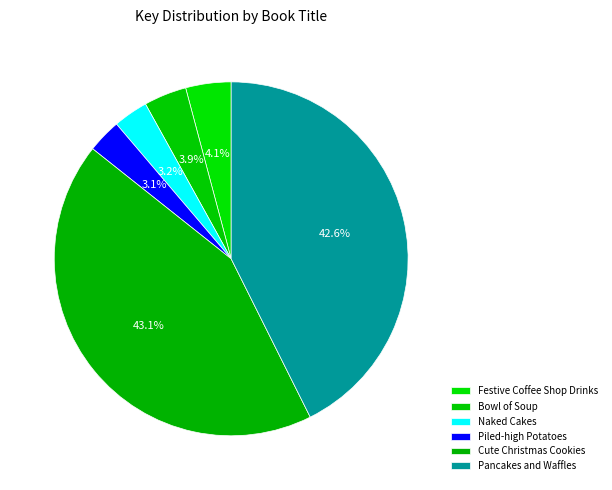

What percentage is the Naked Cakes slice, to the nearest percent?

3%